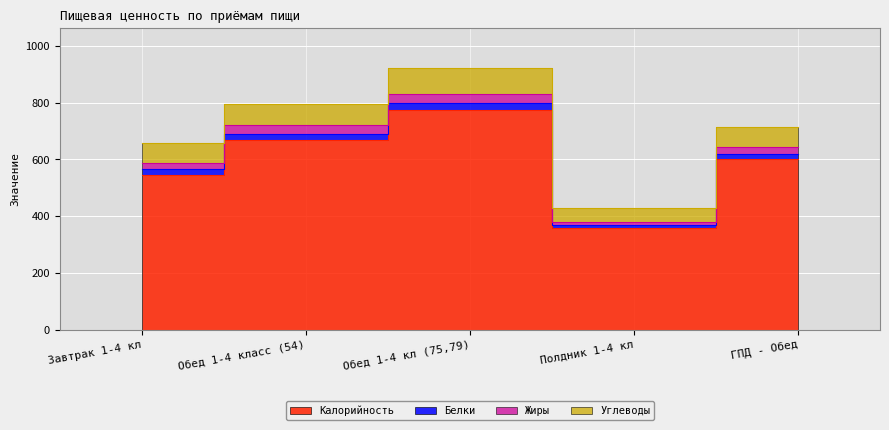

How many data points in Калорийность are less than 600?

2